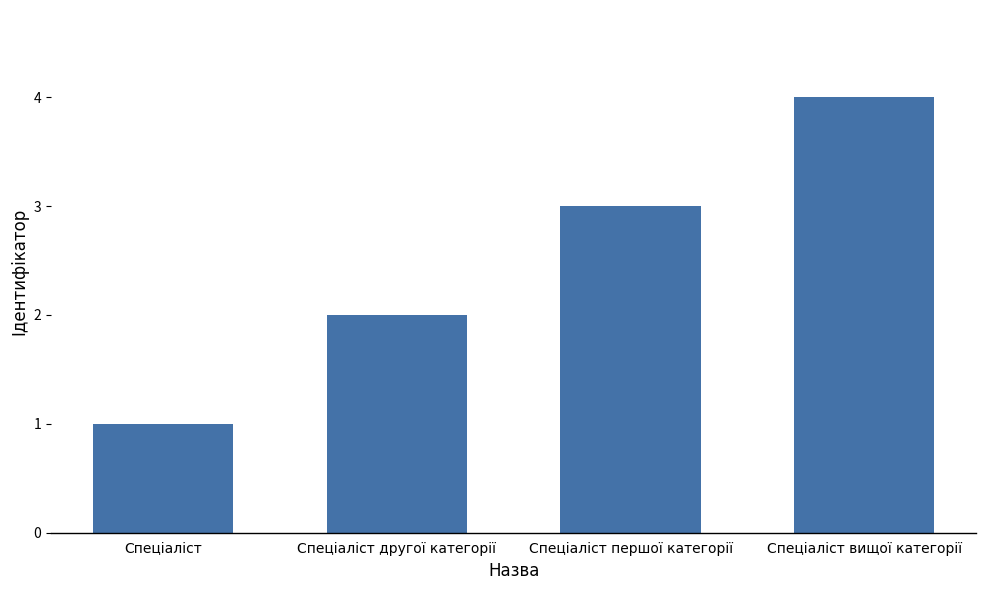

Does the chart contain stacked bars?

No